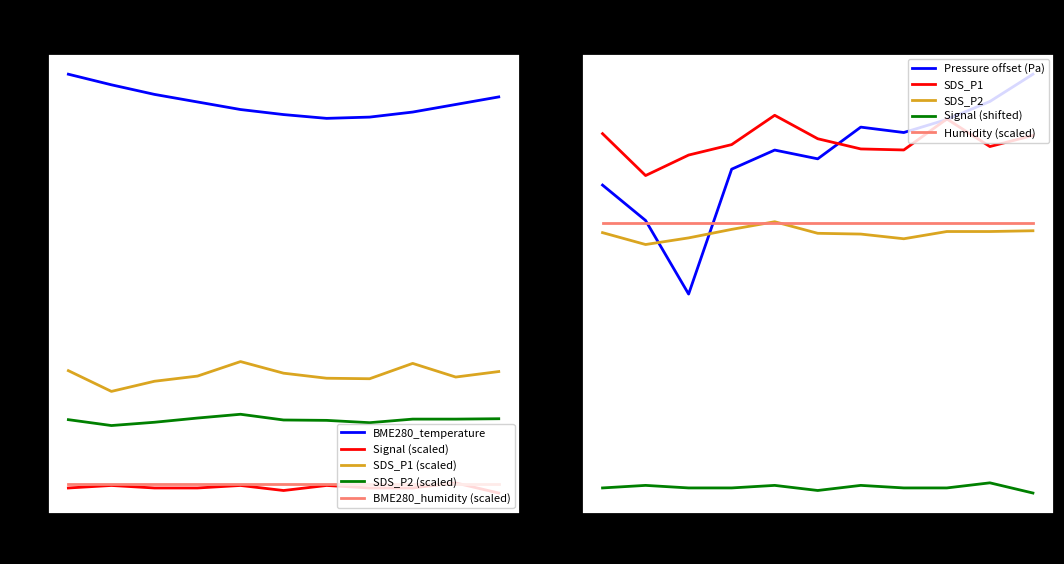

The value of BME280_pressure_scaled at 00:00 is 58.3. True or false?

False